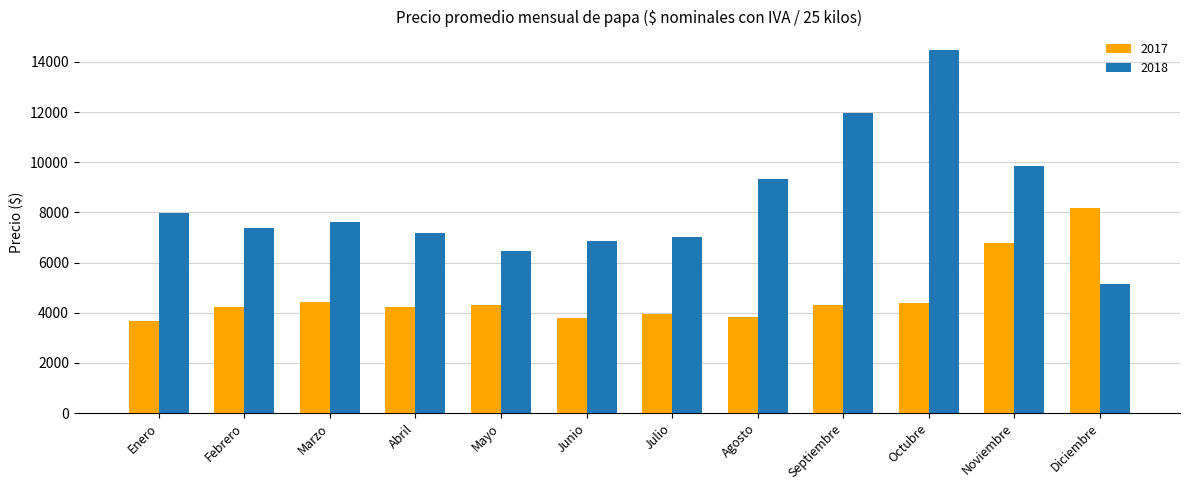

Rank the series by their maximum value, from highest to lowest.

2018, 2017